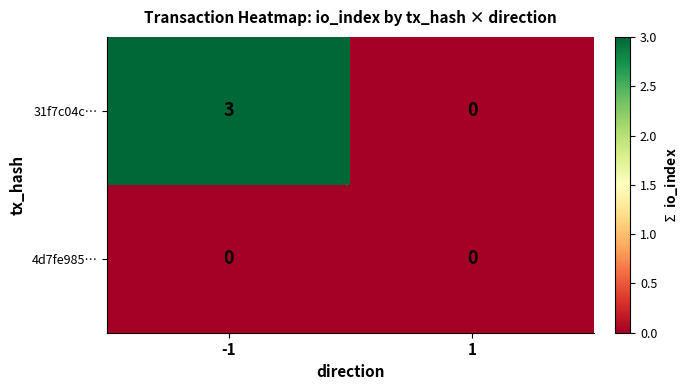

List the series in order of their overall mean, highest first.

31f7c04c…, 4d7fe985…